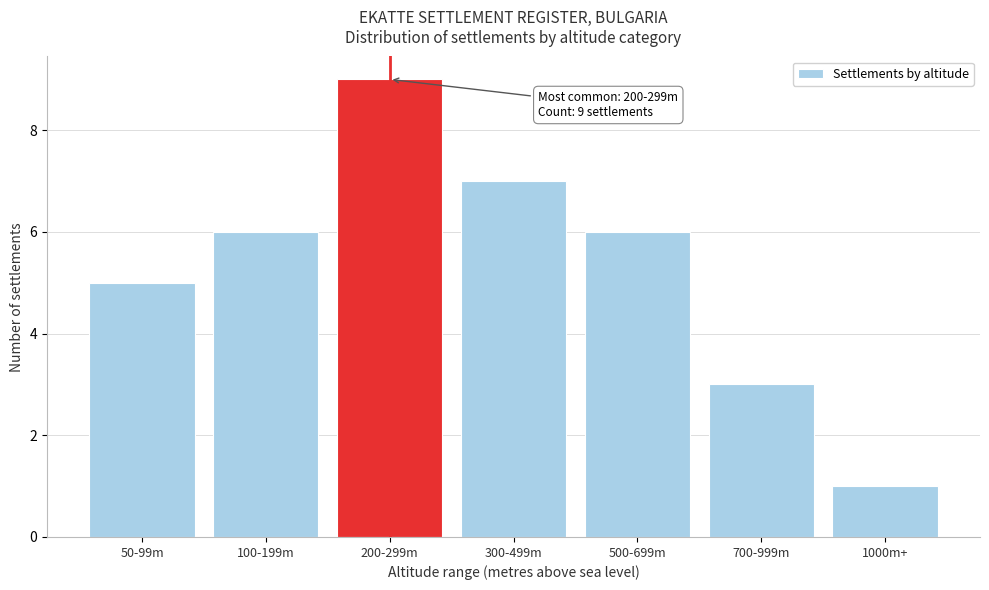

Reading left to right, extract all data points from this chart.

5	6	9	7	6	3	1